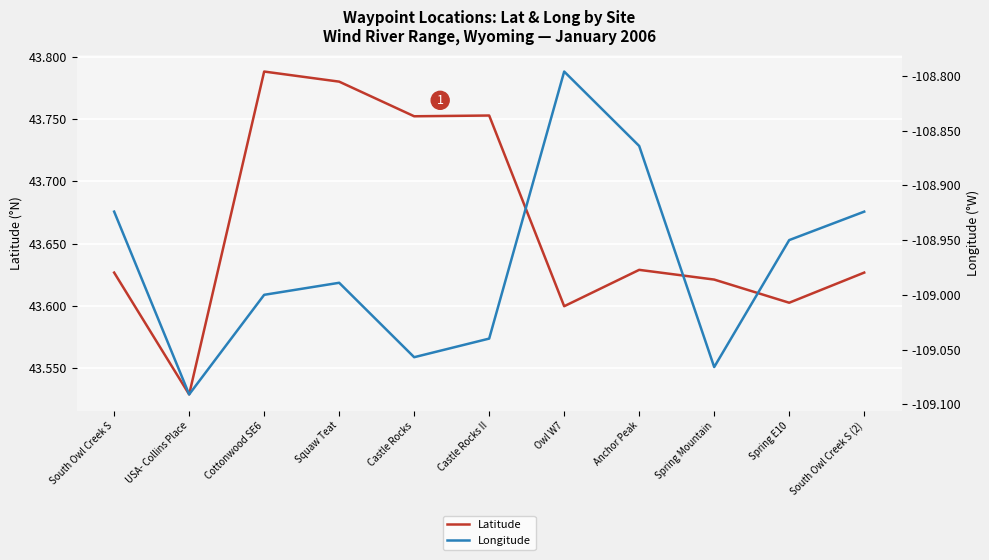

In Latitude, how many points are lower than both neighbors (excluding endpoints)?

4